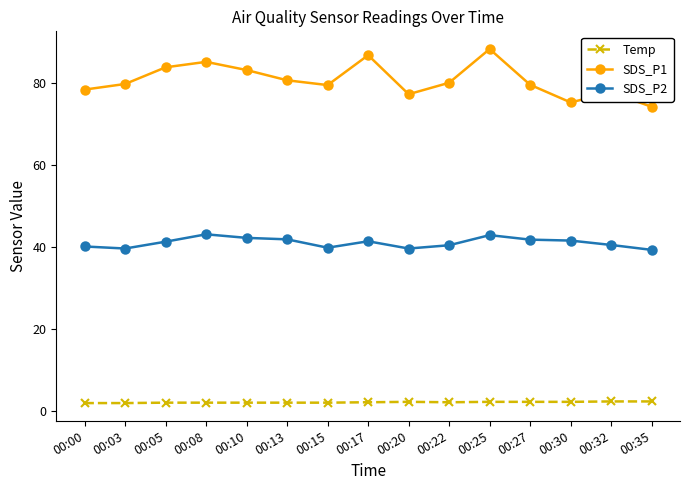

How many lines are shown in the chart?

3